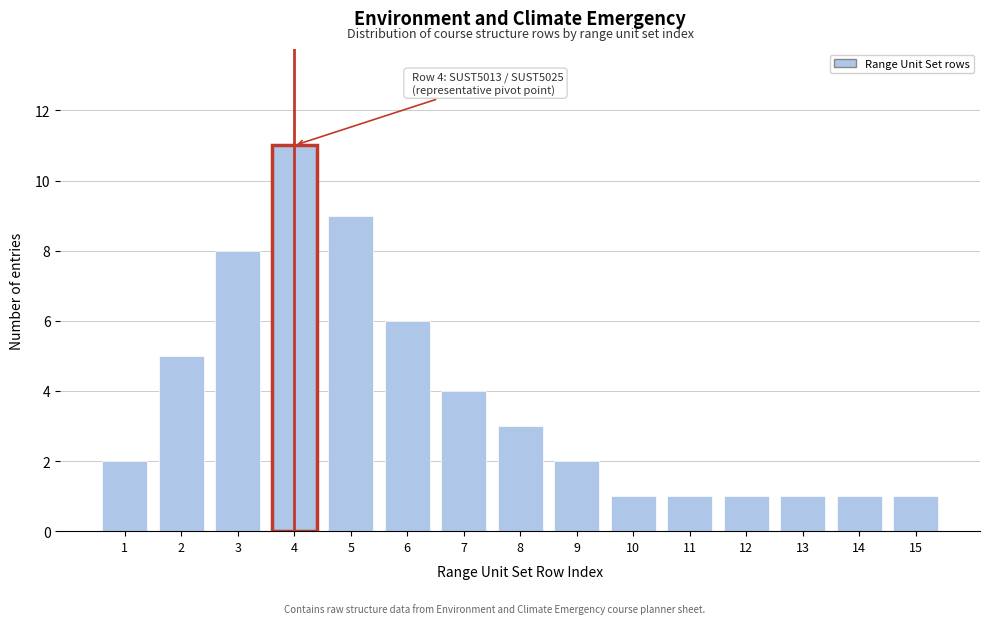

Reading right to left, transcribe all the data shown in this chart.

15=1	14=1	13=1	12=1	11=1	10=1	9=2	8=3	7=4	6=6	5=9	4=11	3=8	2=5	1=2